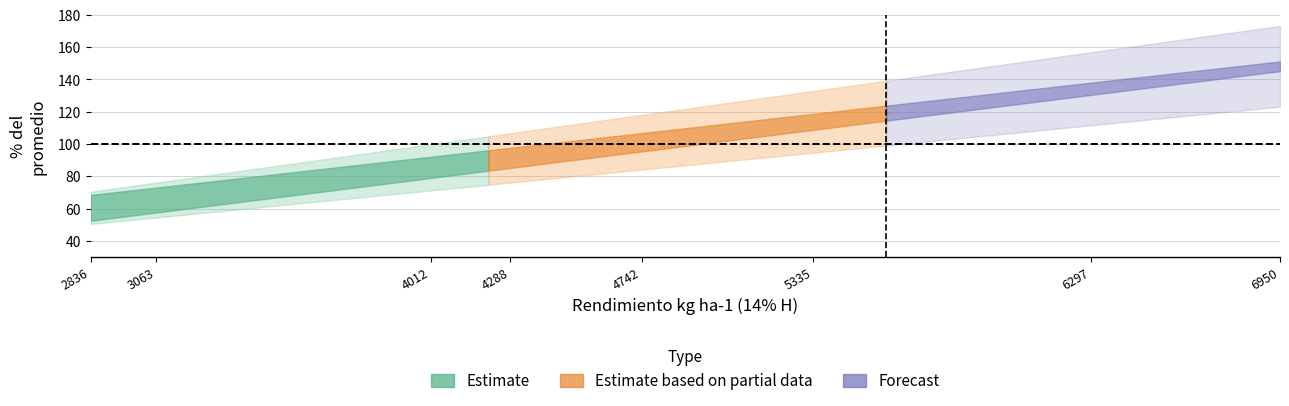

True or false: there are more than 1 points higher than both neighbors.

False